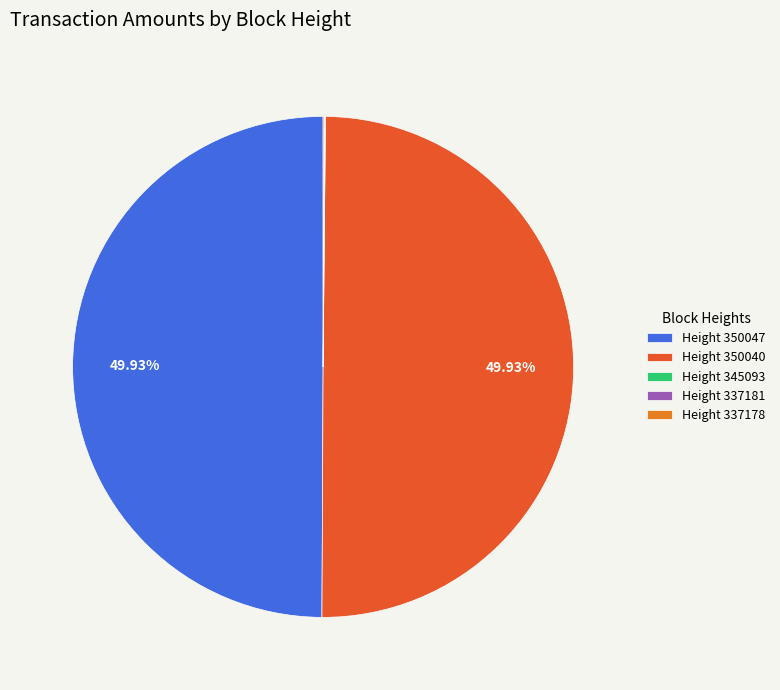

Which category has the biggest portion of the pie?

Height 350047